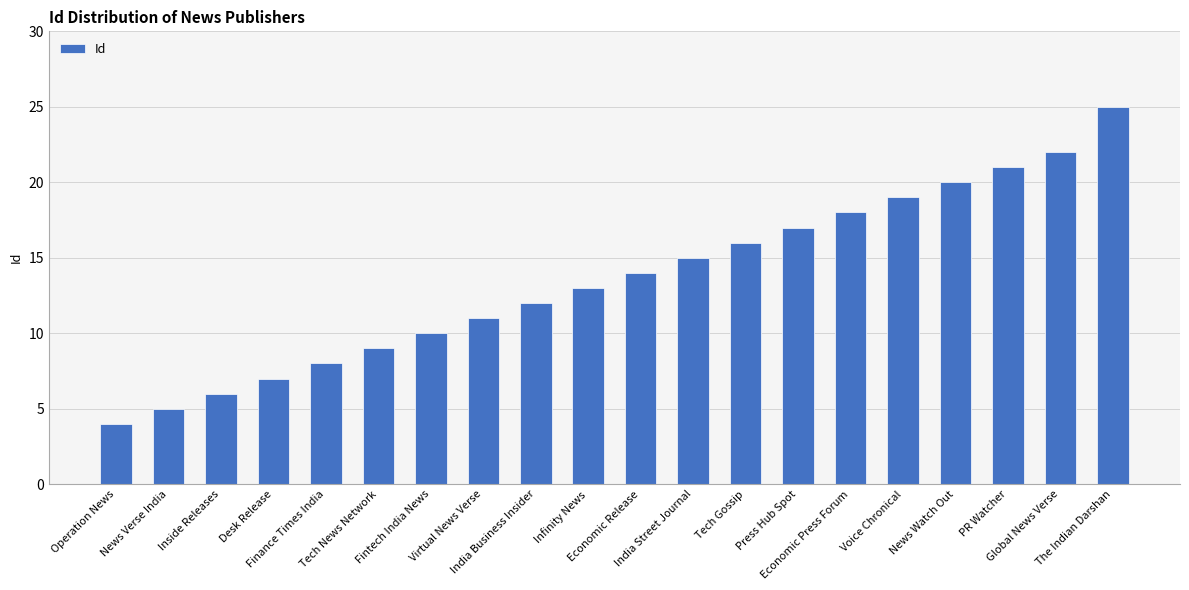

Between Economic Press Forum and News Verse India, which is larger?

Economic Press Forum